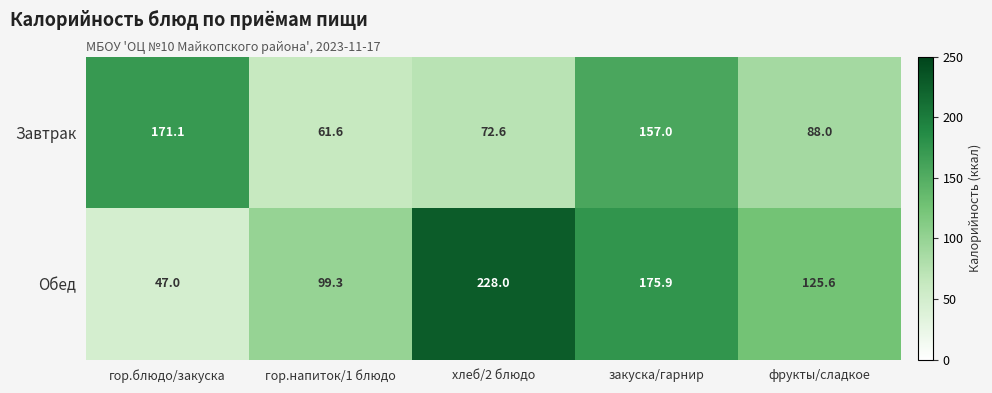

Rank the series by their average value, from highest to lowest.

Обед, Завтрак